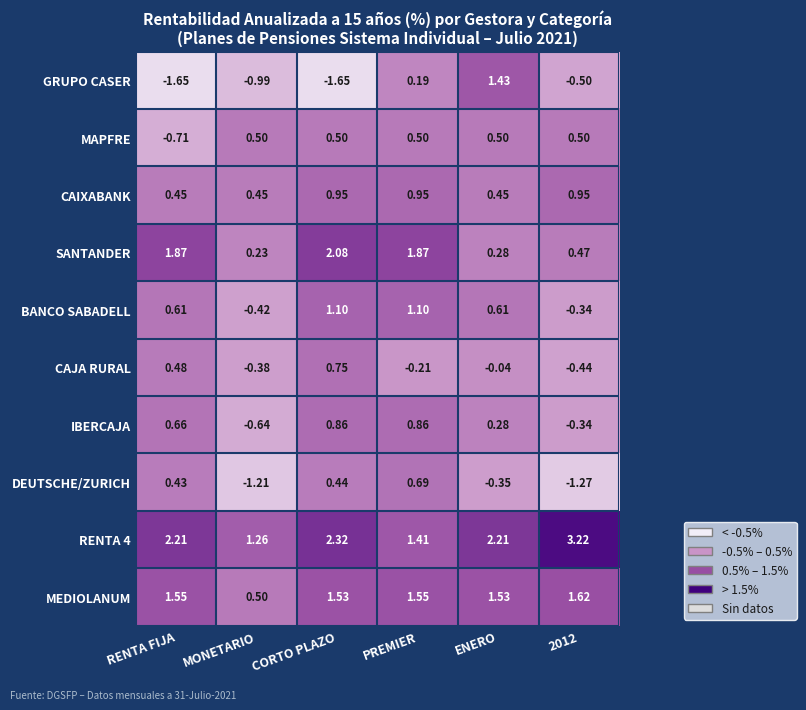

At which category is the sum across all series the highest?

PREMIER